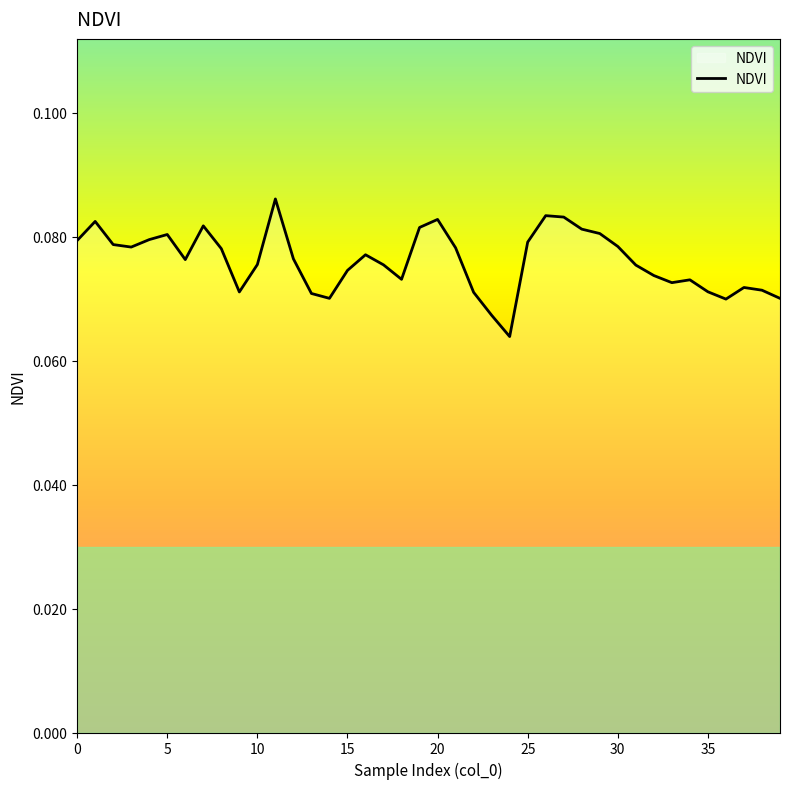

Does the chart display data point markers on the line(s)?

No